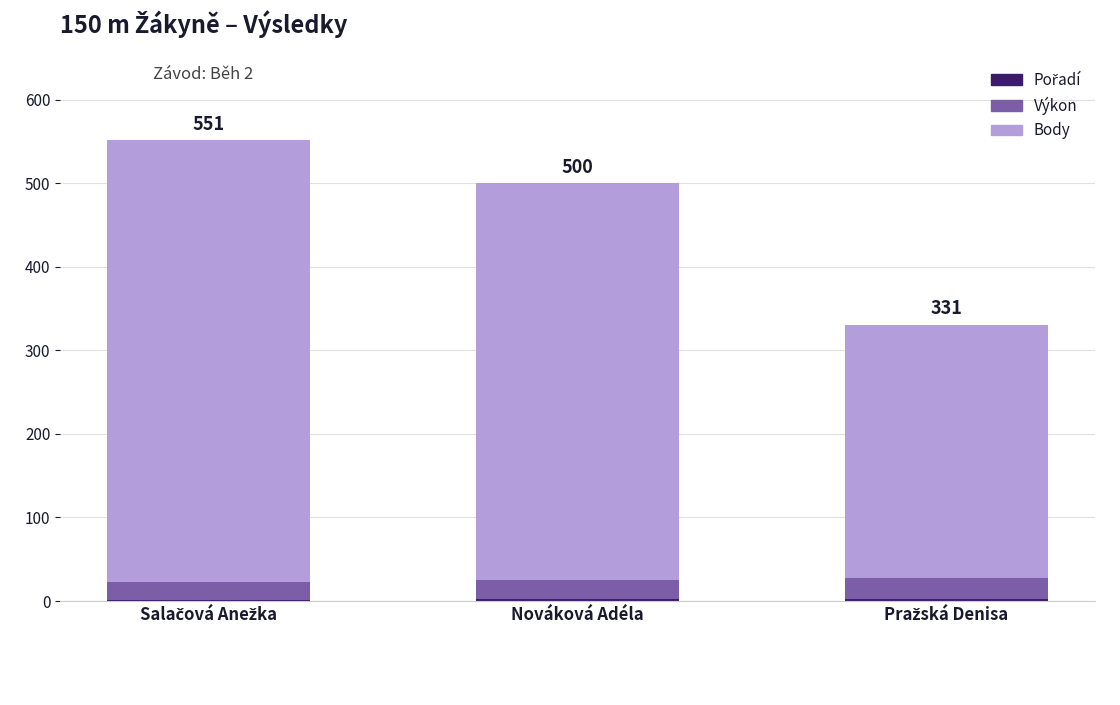

At how many categories does at least one series exceed 466?

2